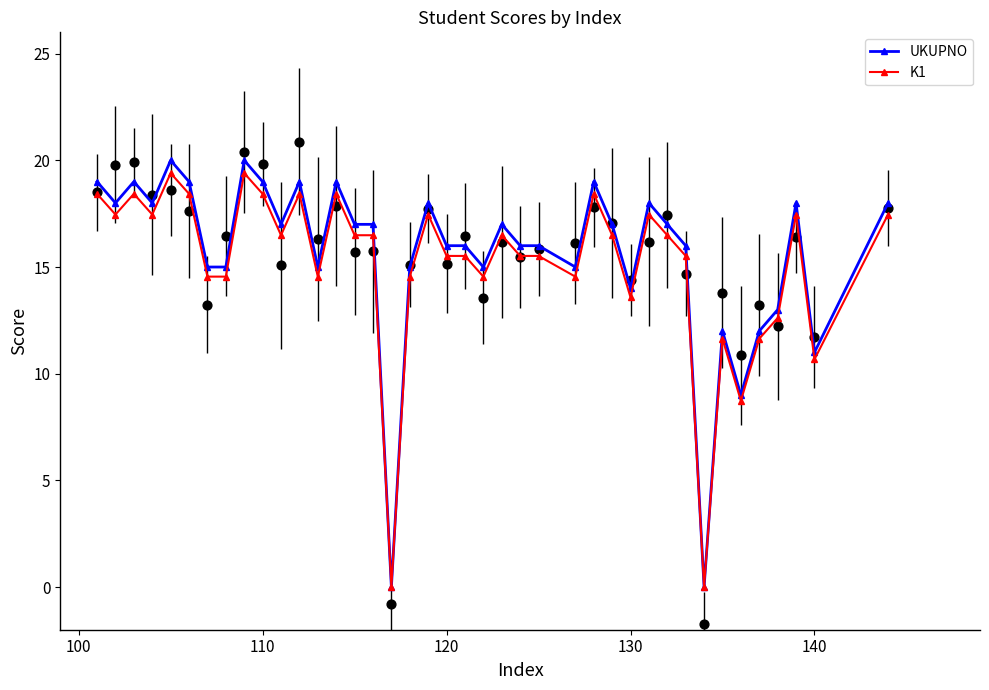

Which series has the widest spread of Y values?

UKUPNO